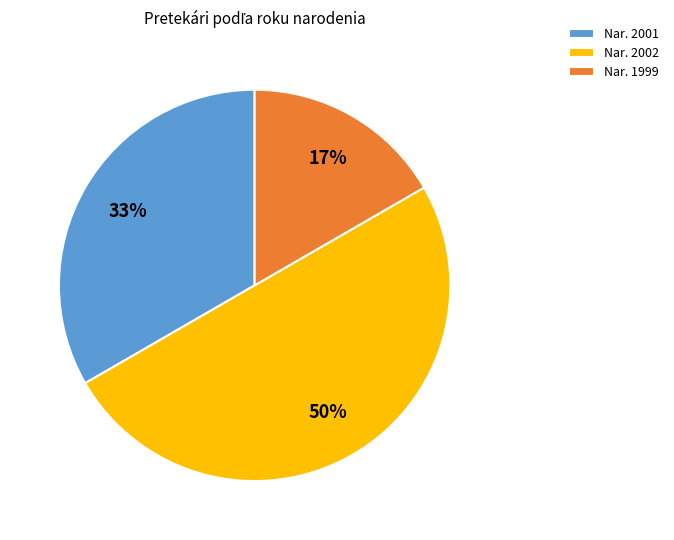

Between Nar. 2002 and Nar. 1999, which is larger?

Nar. 2002